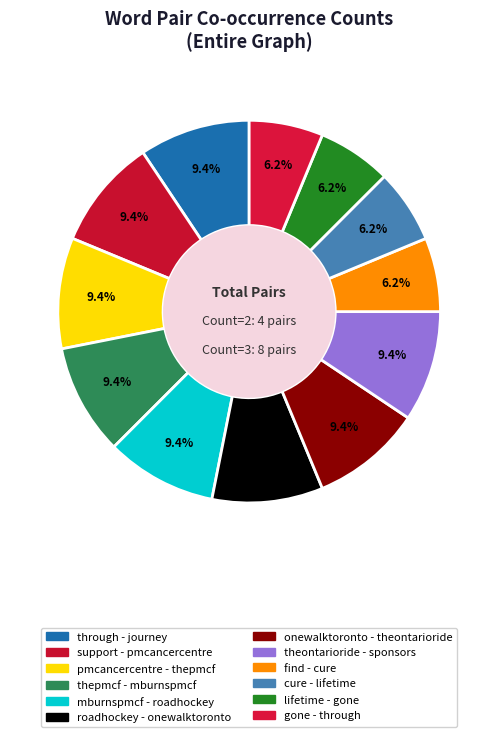

Does mburnspmcf - roadhockey account for over 50% of the chart?

No